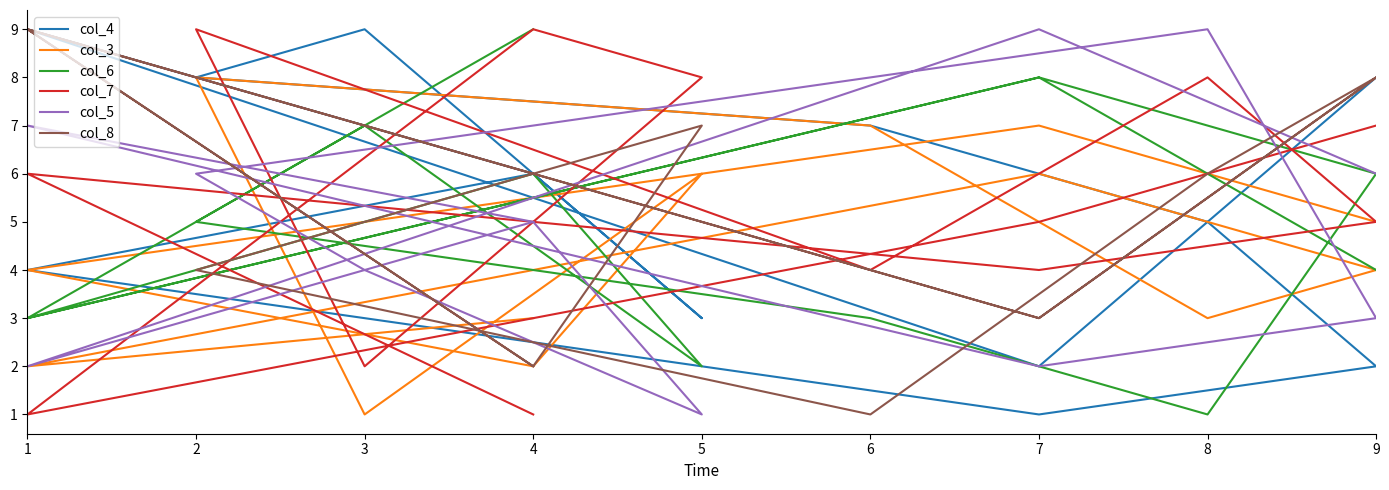

True or false: col_6 has more than 1 interior local peaks.

True